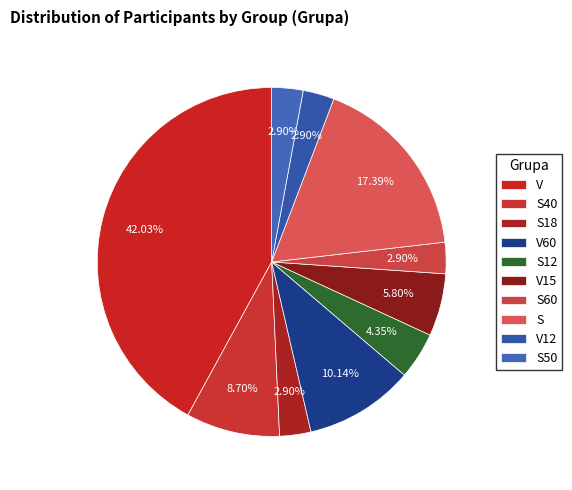

How many slices are in this pie chart?

10